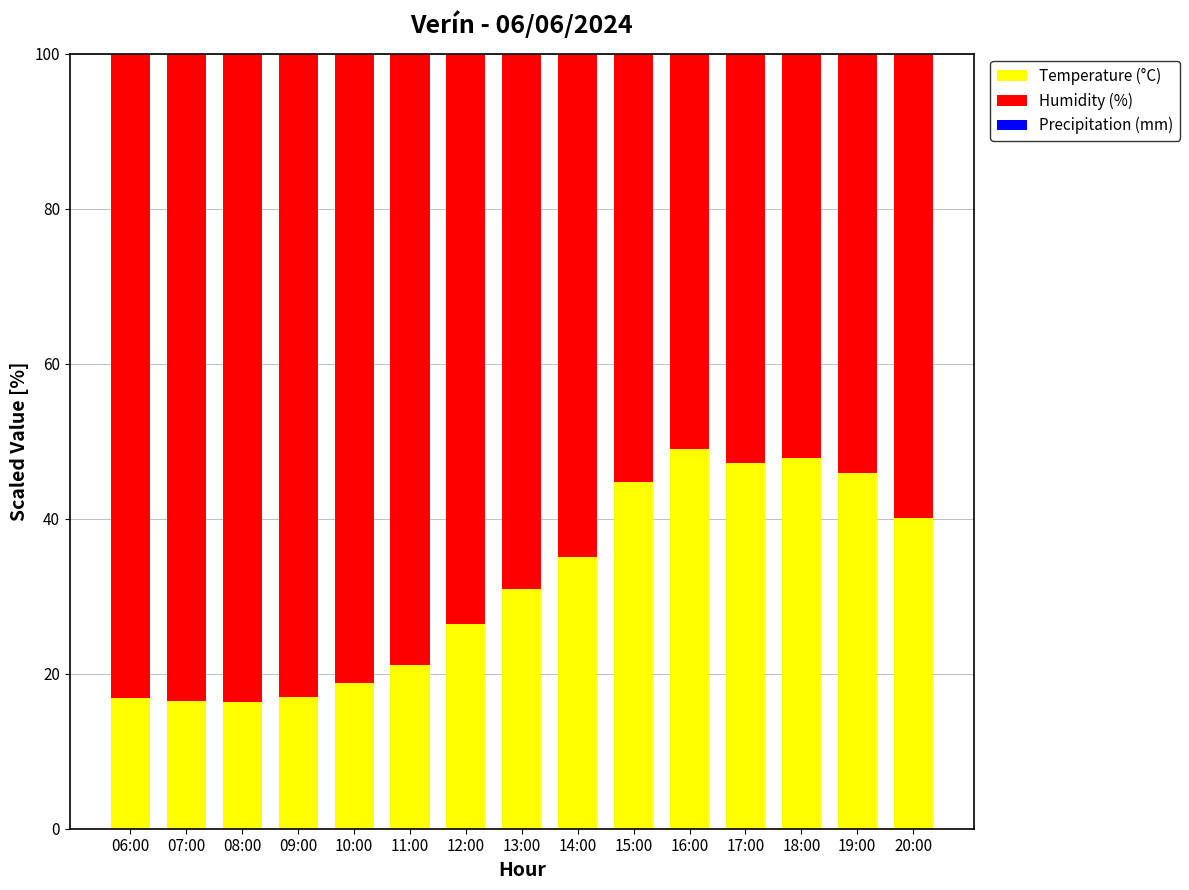

What is the minimum value for Temperature (°C)?

16.4